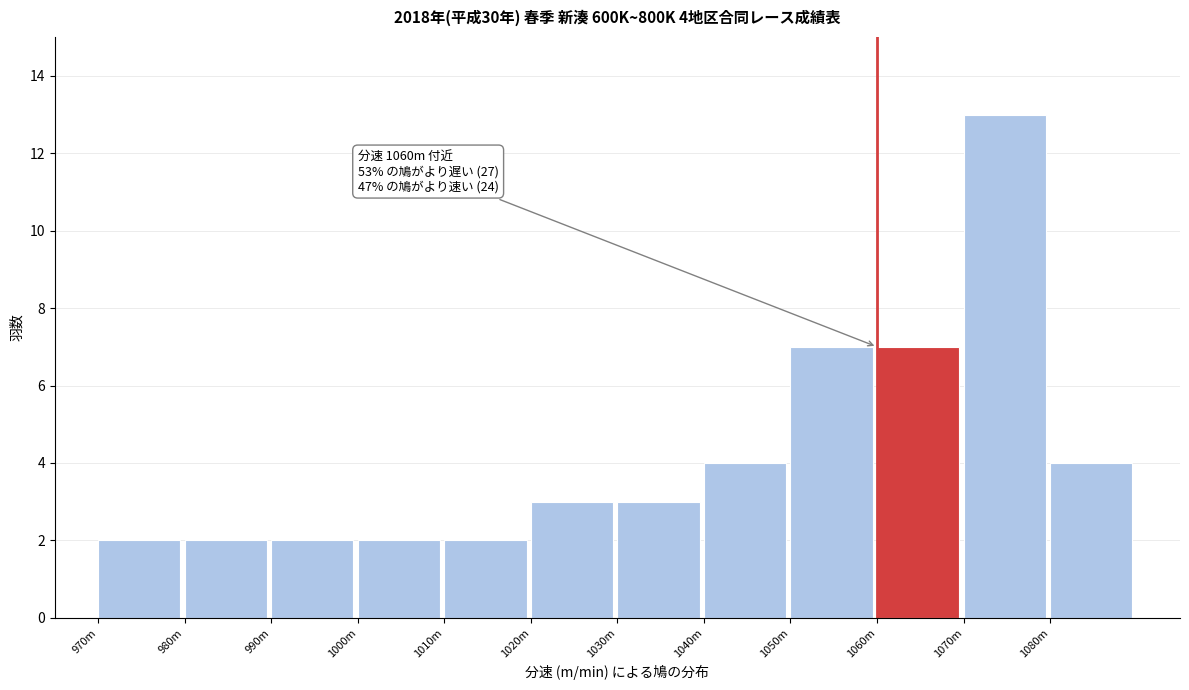

Reading left to right, what are all the values shown in this chart?

970m=2	980m=2	990m=2	1000m=2	1010m=2	1020m=3	1030m=3	1040m=4	1050m=7	1060m=7	1070m=13	1080m=4